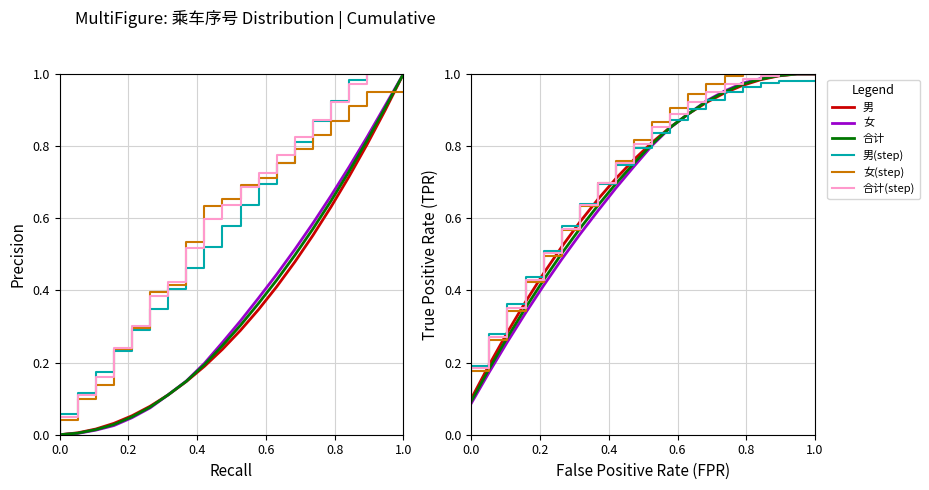

How many intersections are there between 合计 and 女(step)?

1